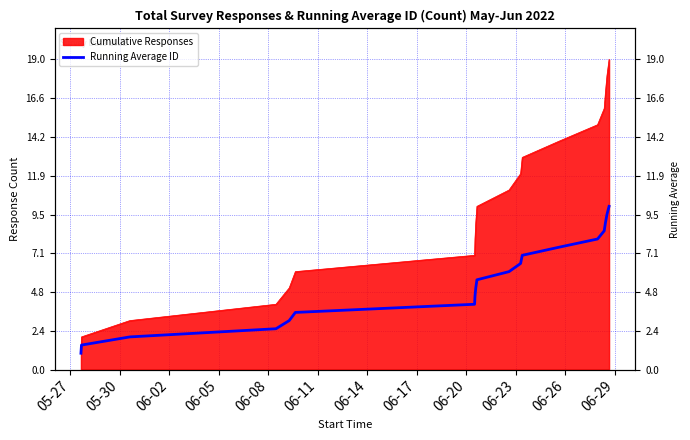

The chart shows a value of 1.6 at 06-11. True or false?

False